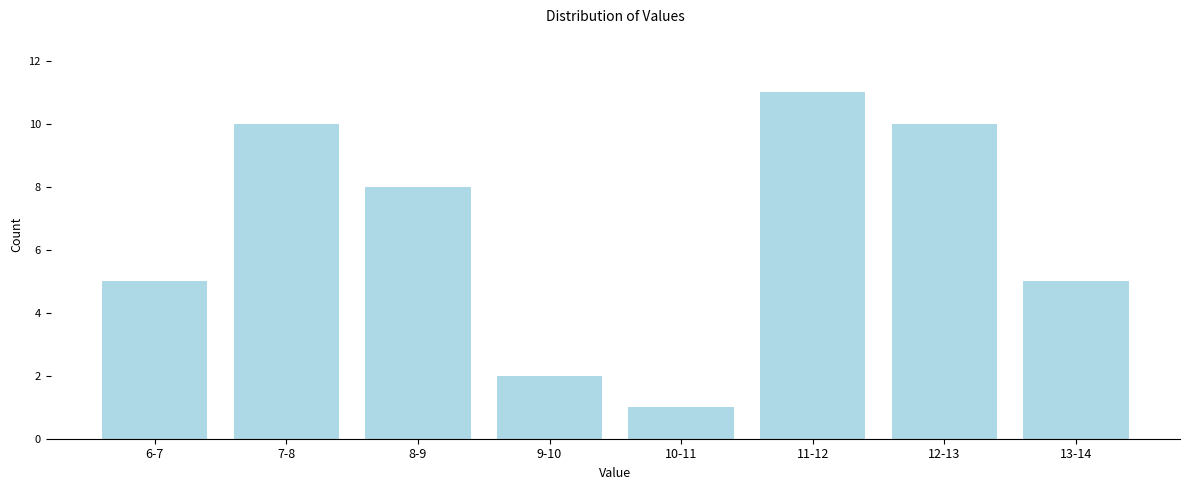

Reading left to right, extract all data points from this chart.

5	10	8	2	1	11	10	5